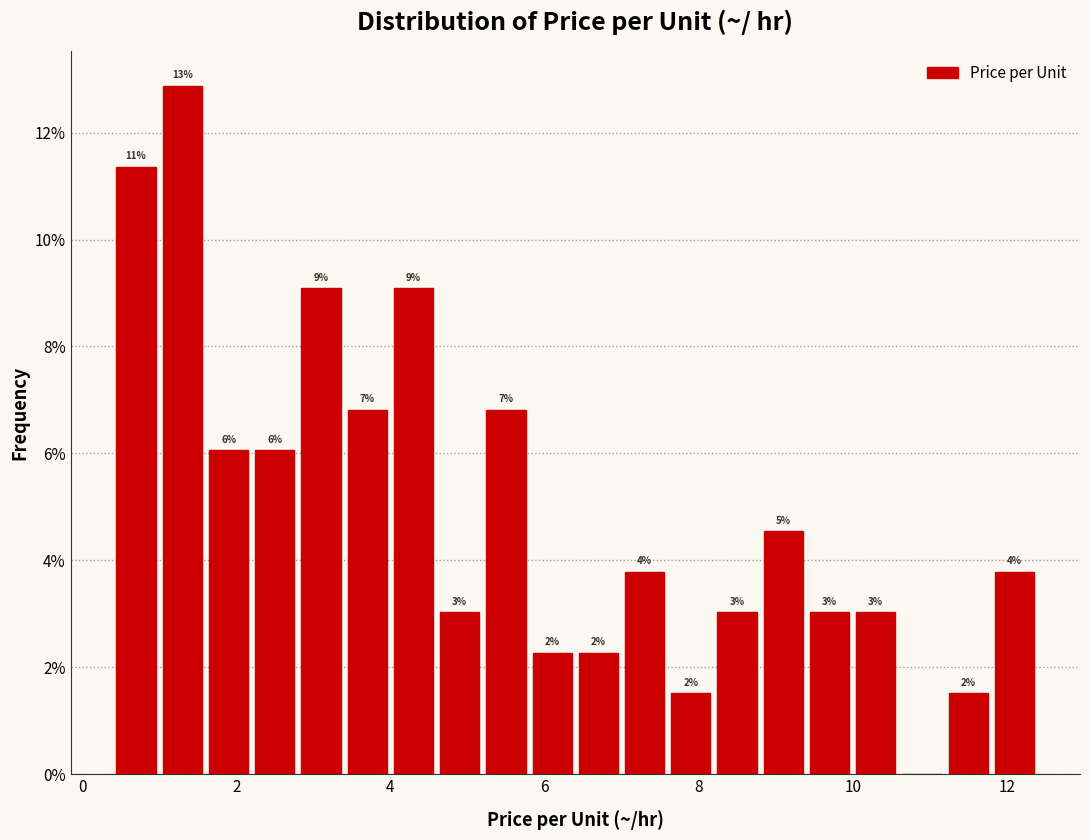

Read against the x-axis, roughly where is the centre of the tallest bar?

1.4